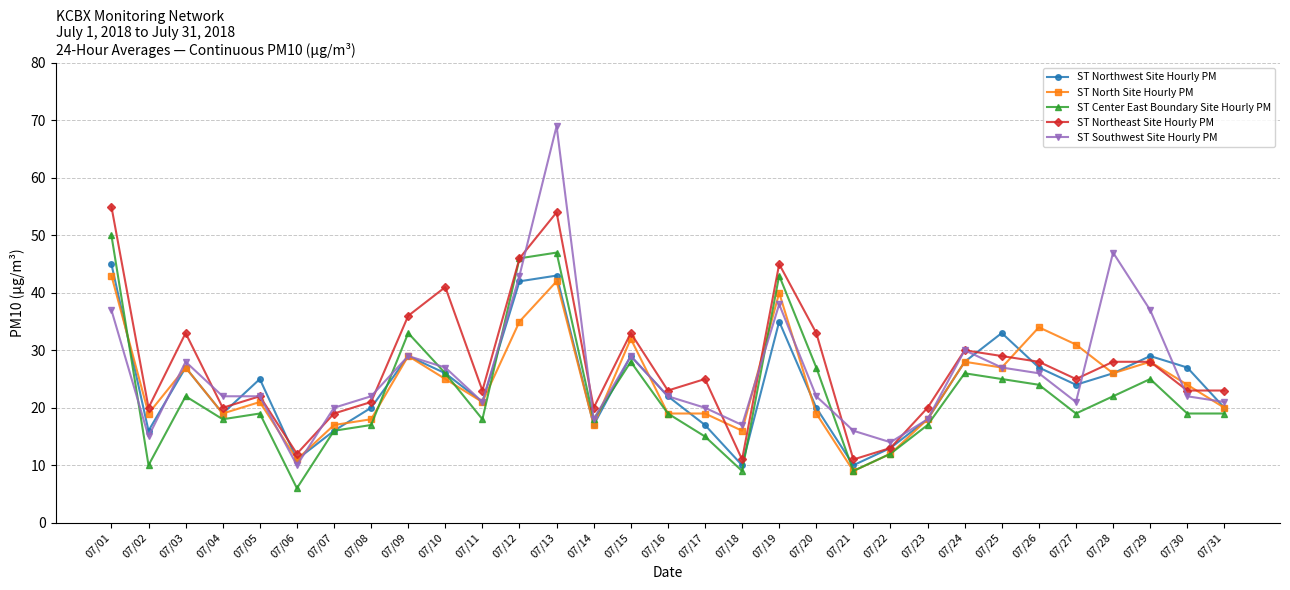

What is the value of the ST North Site Hourly PM point at the 8th from the left?

18